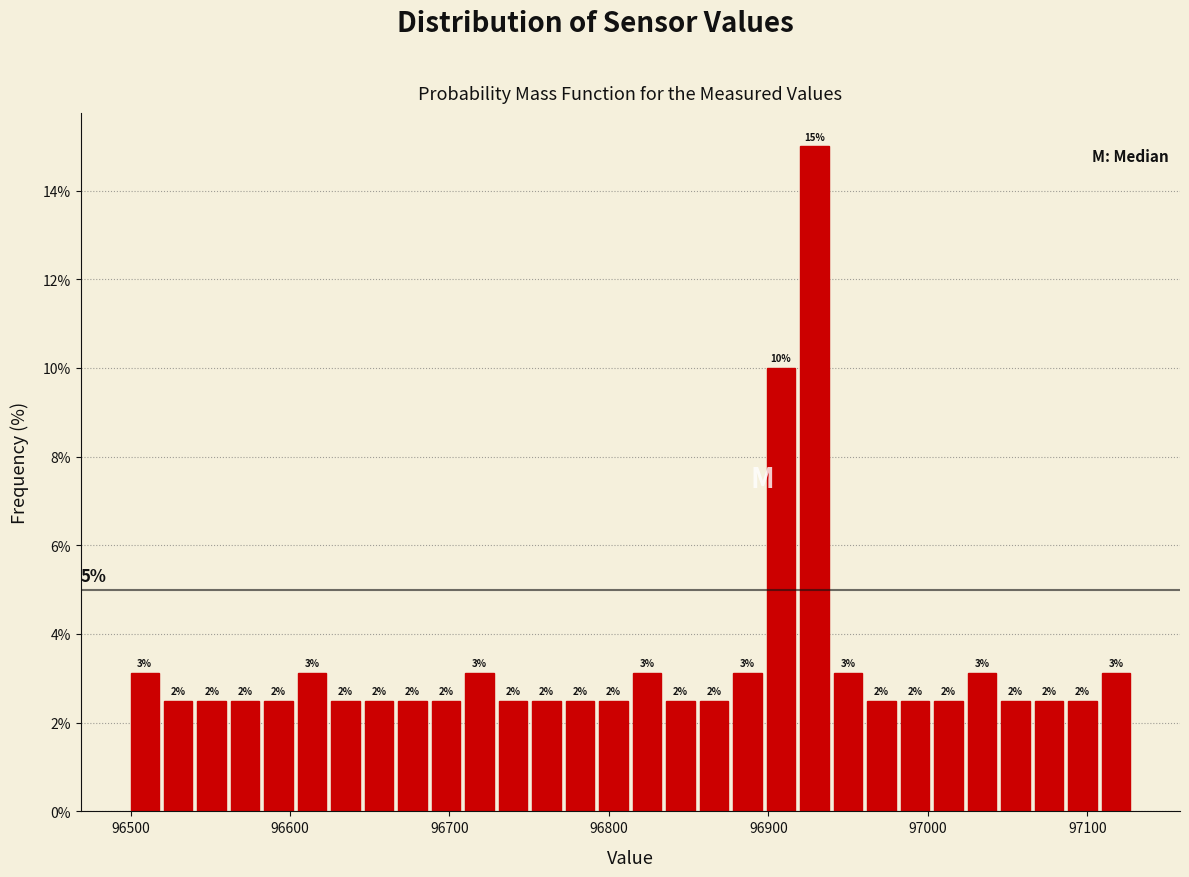

Around what value on the x-axis is the tallest bar? Give the approximate position of its centre, as read against the axis.

96930